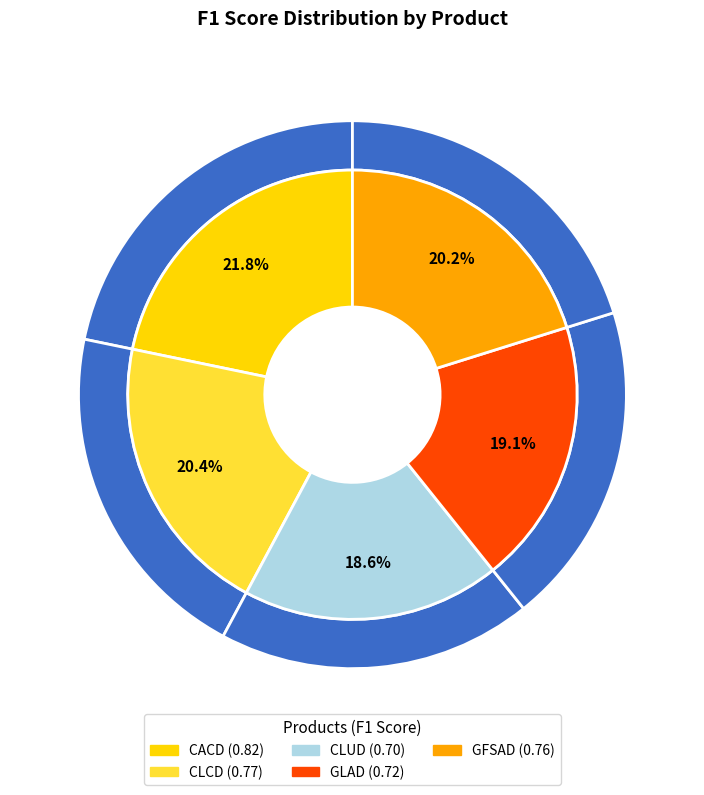

True or false: CLCD accounts for 20% of the total.

True